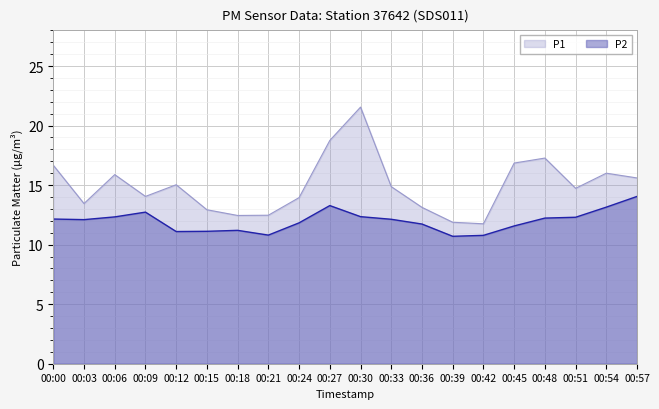

True or false: P2 and P1 cross at least once.

False